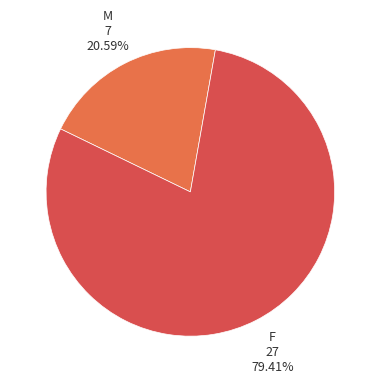

Rank the categories by value from lowest to highest.

M, F